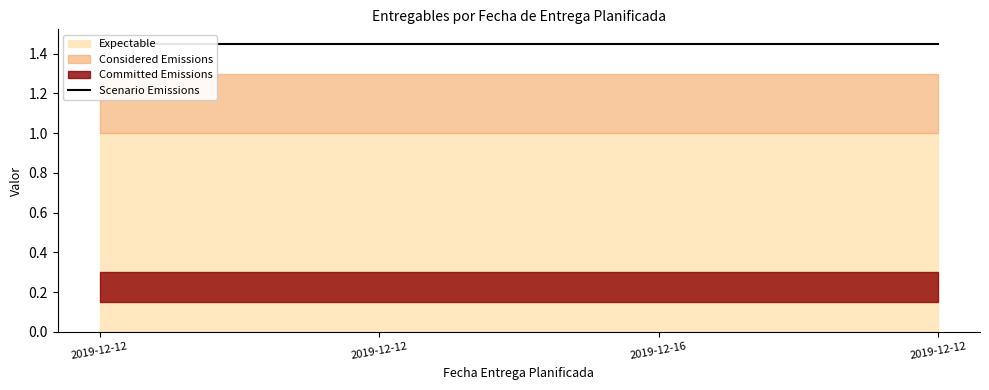

What is the label of the 4th point from the right?

2019-12-12